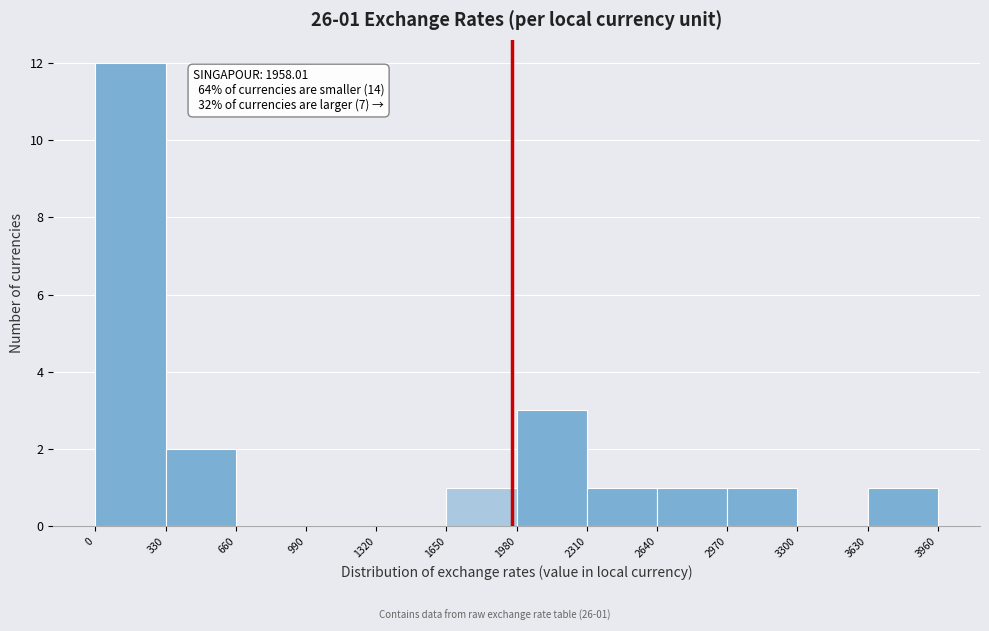

Which range on the x-axis has the tallest bar?

0 to 330